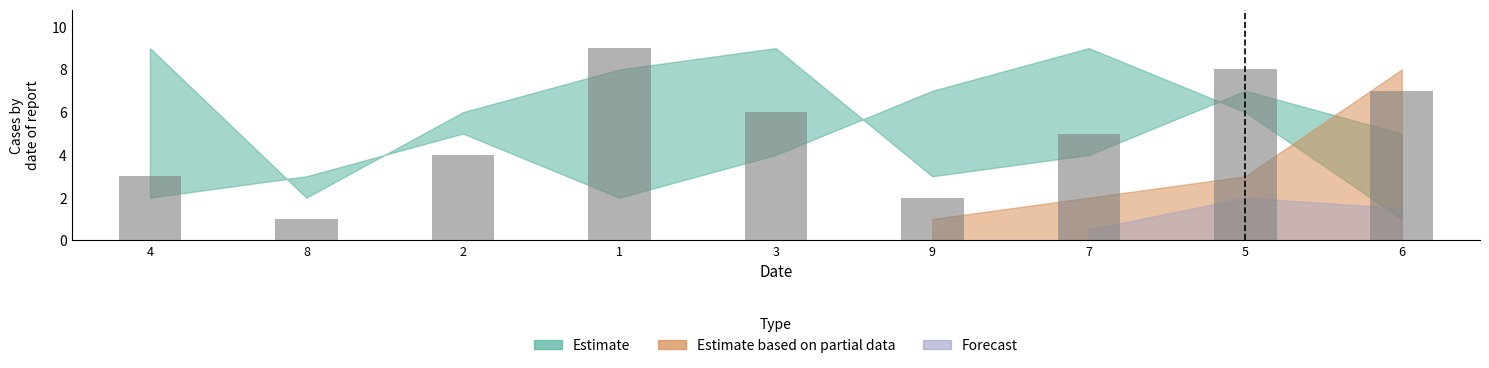

True or false: the data shows 12 at 5.

False